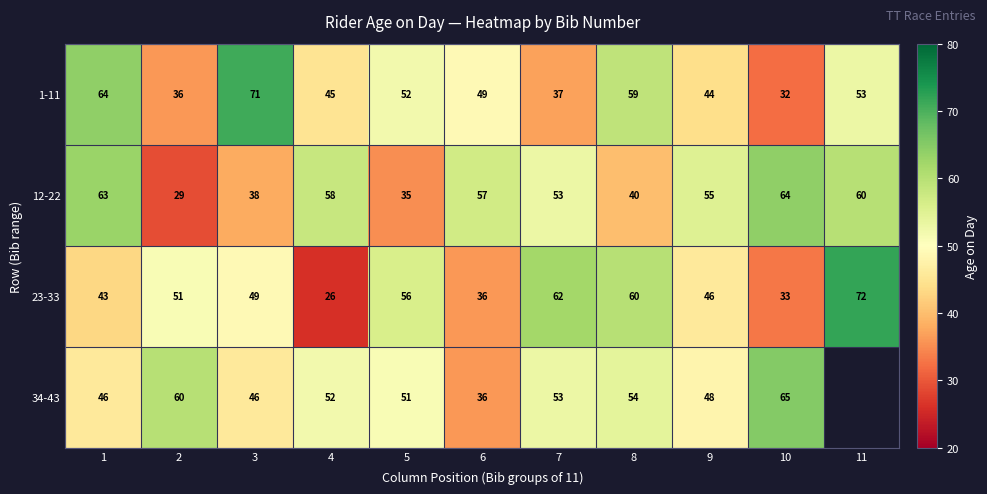

At which label does 1-11 reach its minimum?

10